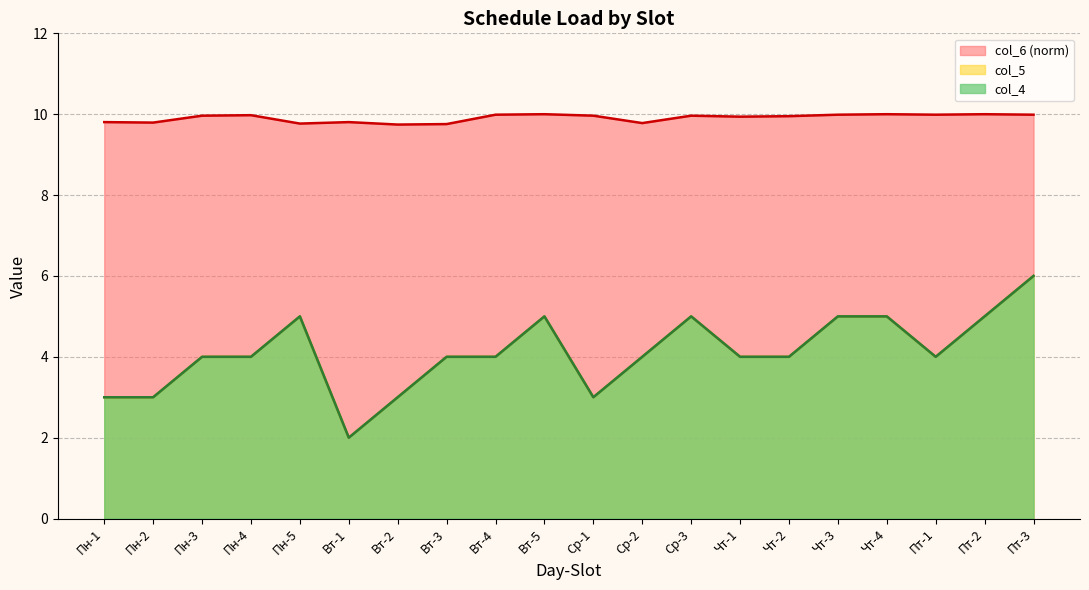

What is the sum of all col_4 values?

82.0